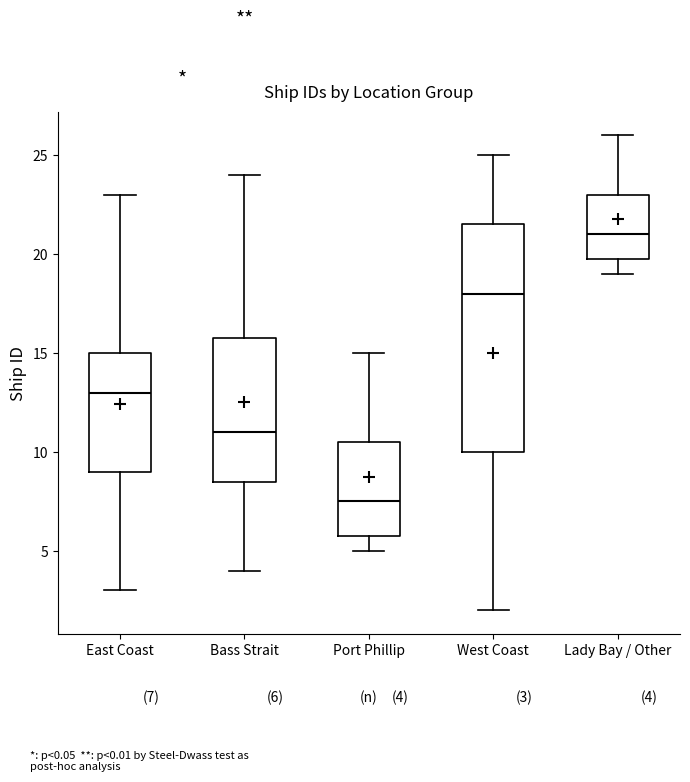

Which box's median line is the highest?

Lady Bay / Other